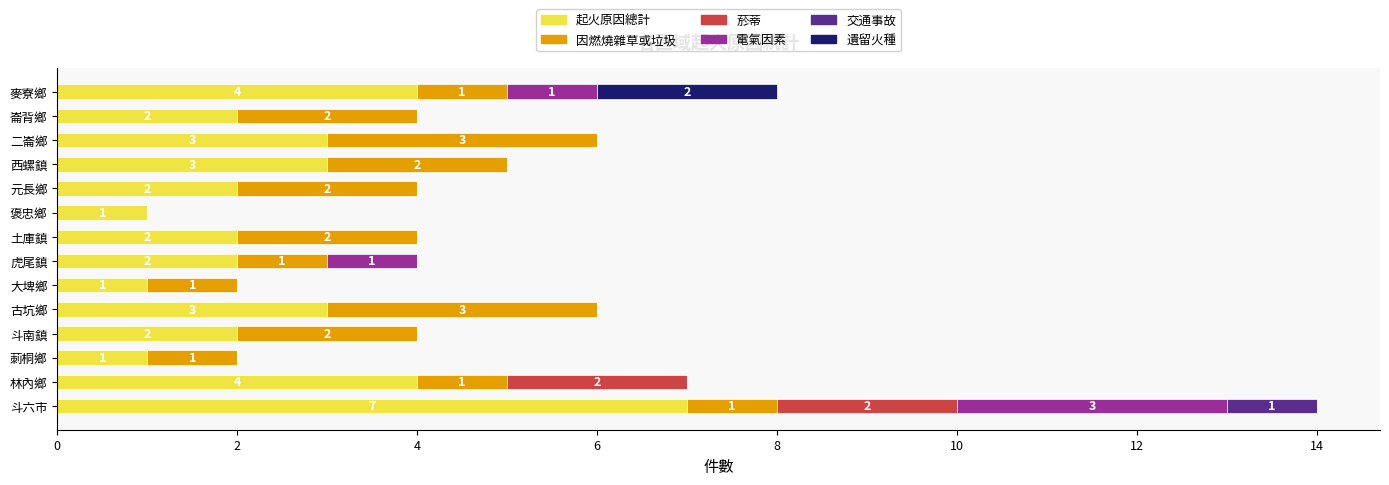

At which category is the sum across all series the highest?

斗六市